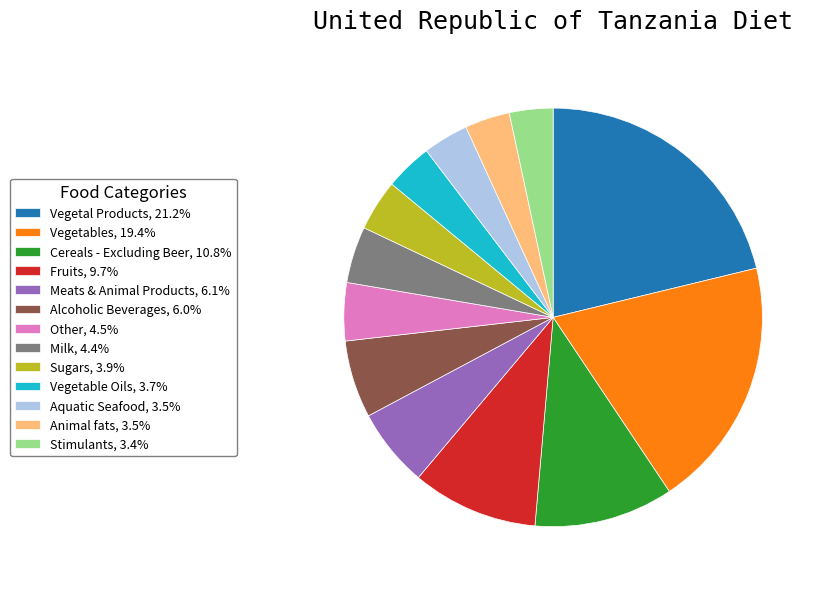

Is Cereals - Excluding Beer, 10.8% the majority of the pie?

No